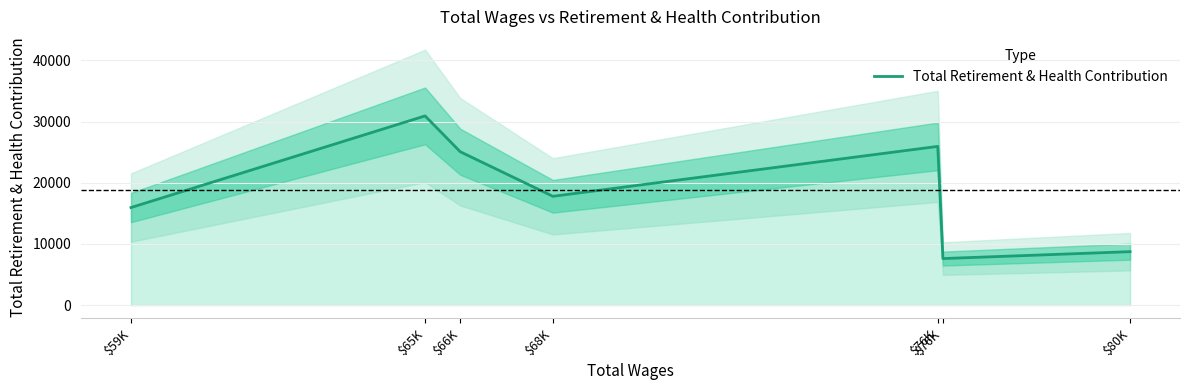

How many lines are shown in the chart?

1